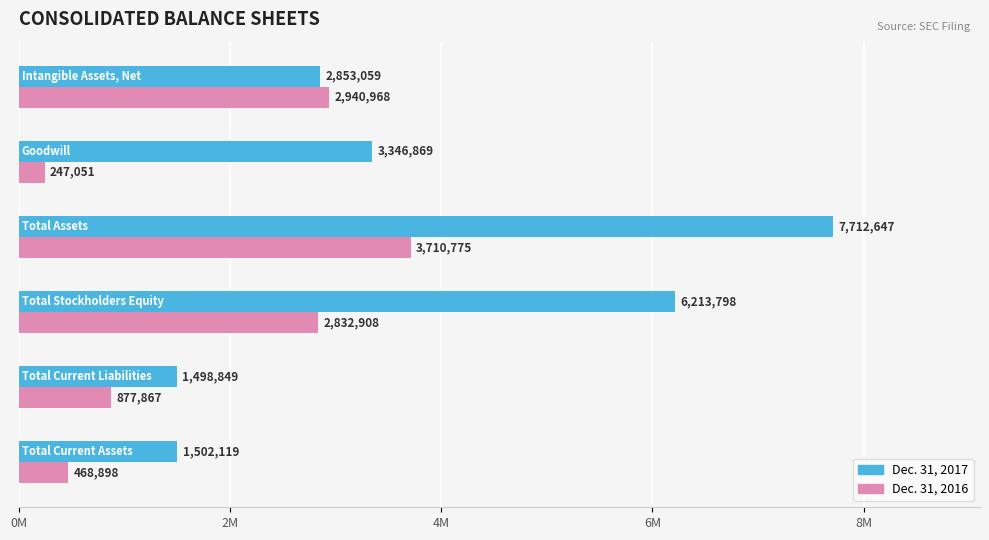

What are all the series names shown in the legend?

Dec. 31, 2017, Dec. 31, 2016